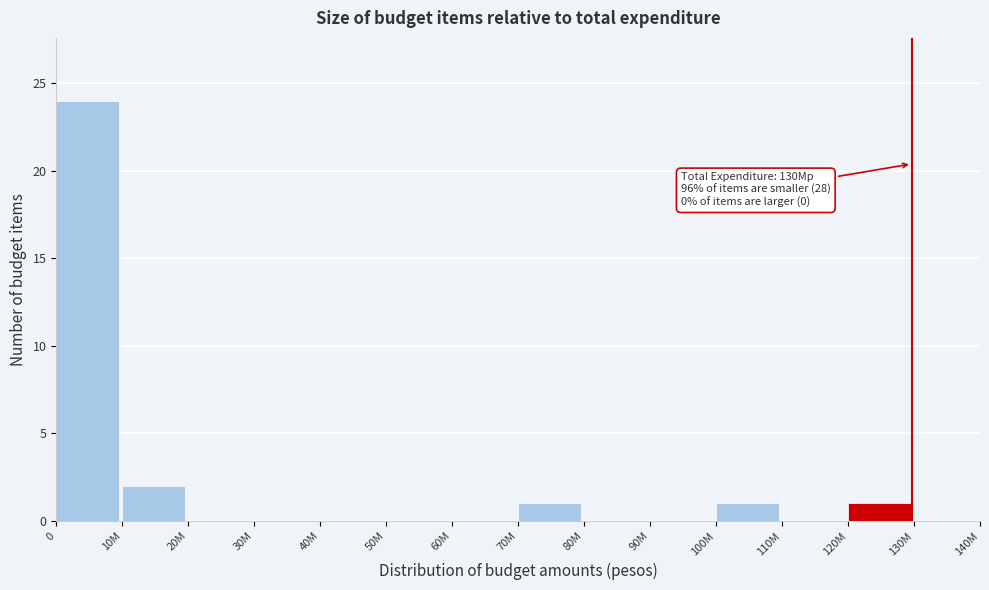

Reading left to right, list all the values displayed in this chart.

0=24	10M=2	20M=0	30M=0	40M=0	50M=0	60M=0	70M=1	80M=0	90M=0	100M=1	110M=0	120M=1	130M=0